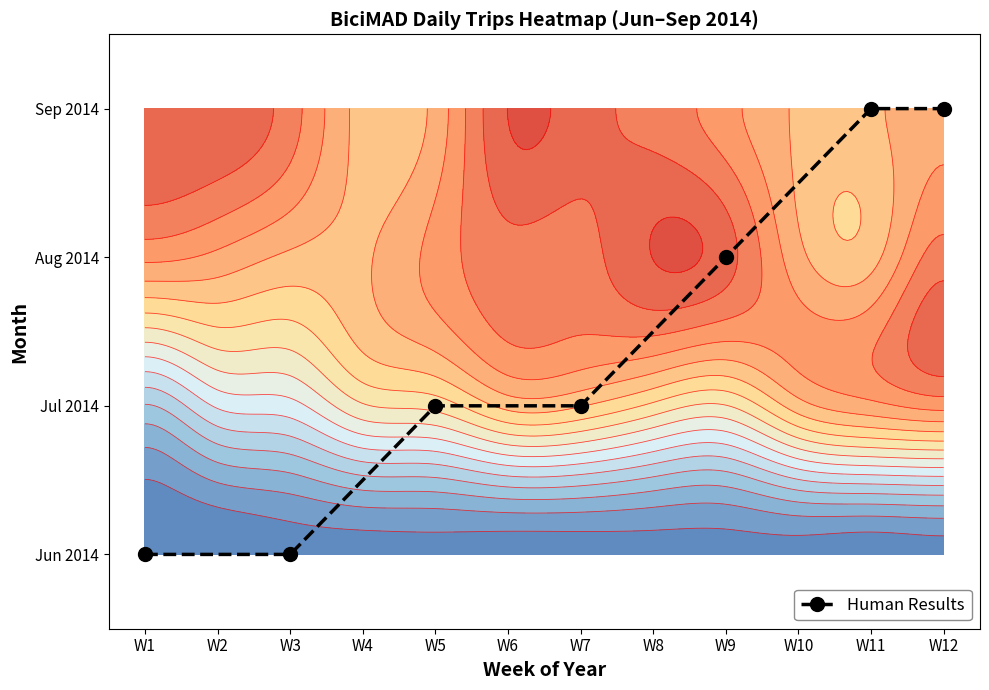

The chart shows a value of 3 at W11. True or false?

True